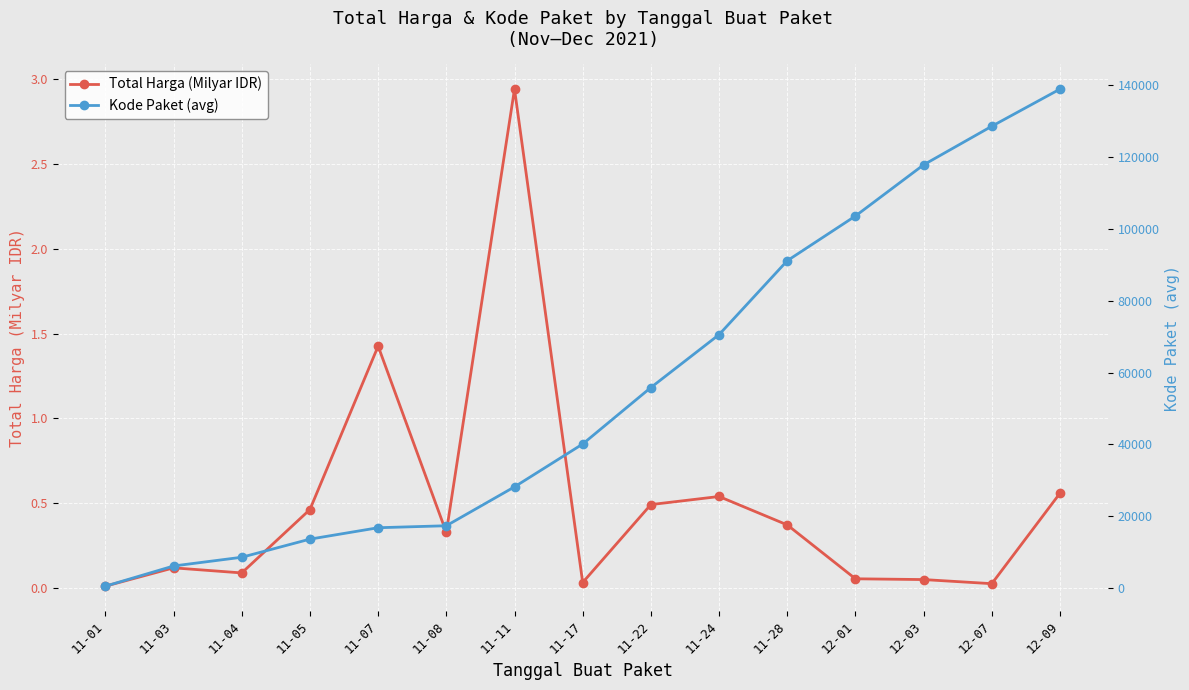

What is the label of the 13th point from the left?

12-03